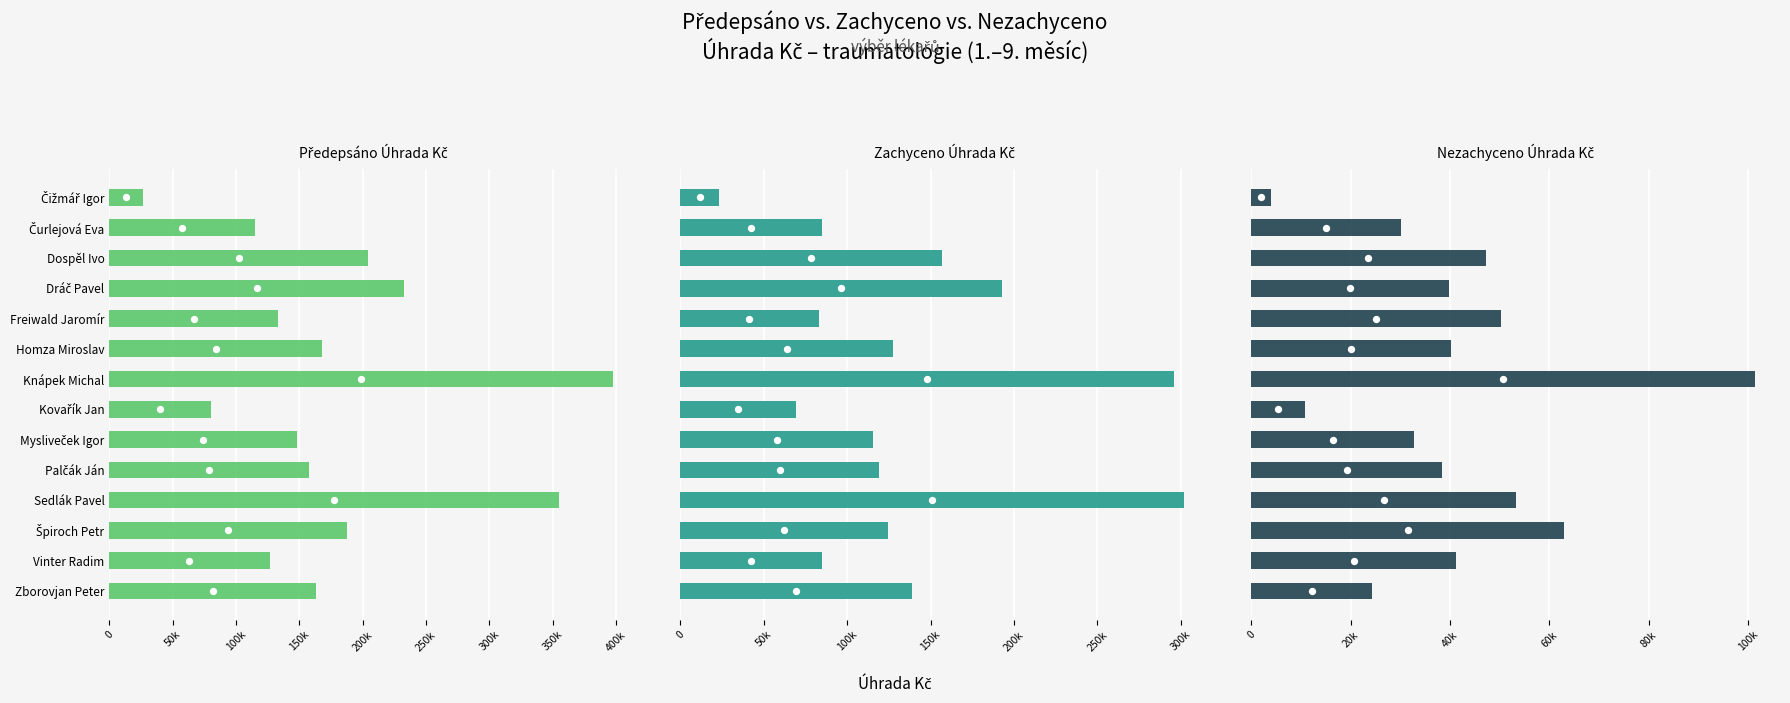

What are all the series names shown in the legend?

Předepsáno Úhrada Kč, Zachyceno Úhrada Kč, Nezachyceno Úhrada Kč